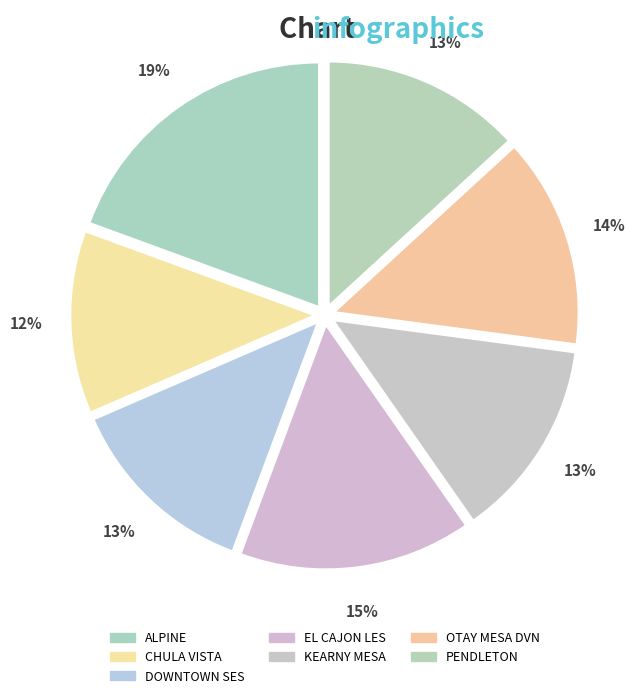

Is it true that DOWNTOWN SES is 27% of the pie?

False